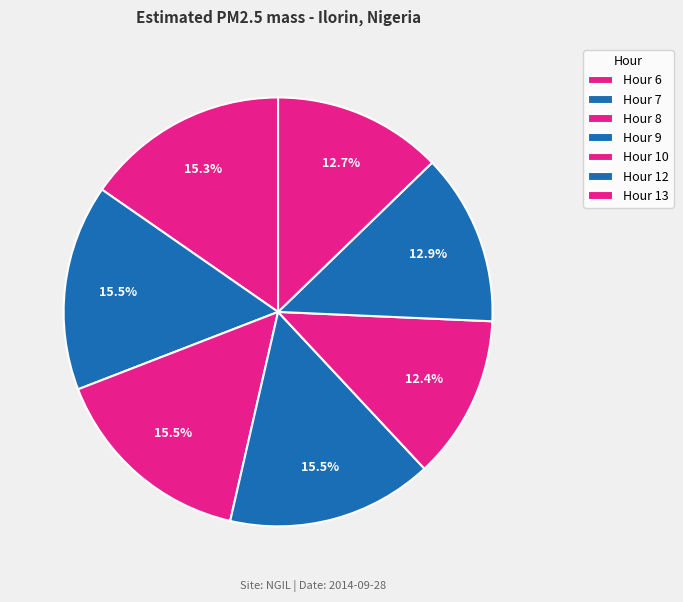

Does any single category account for the majority?

No